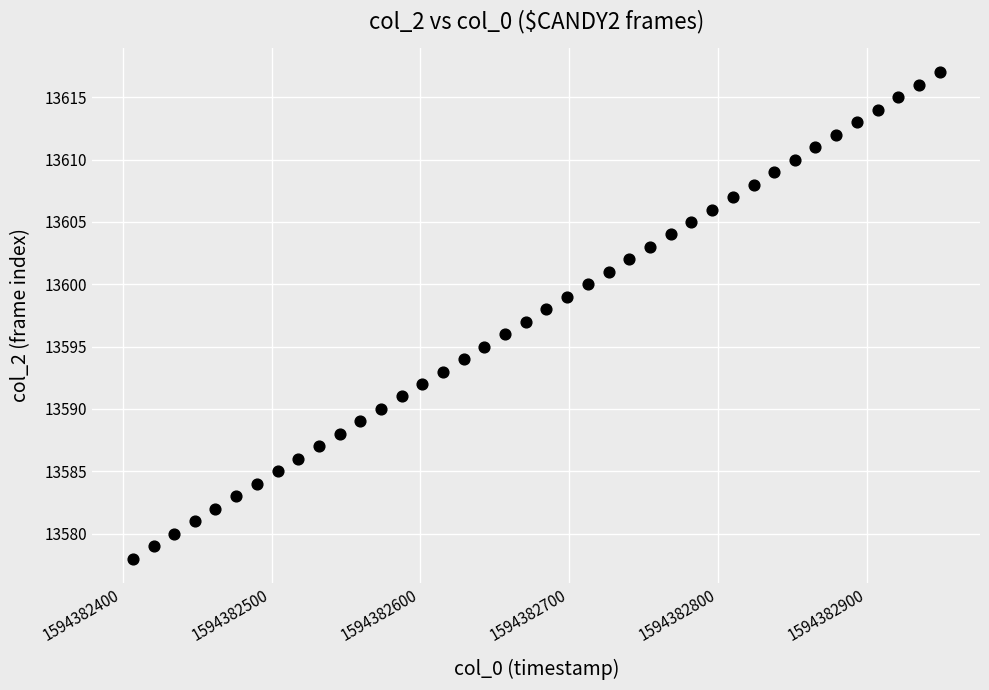

What is the range of Y values (max minus min)?

39